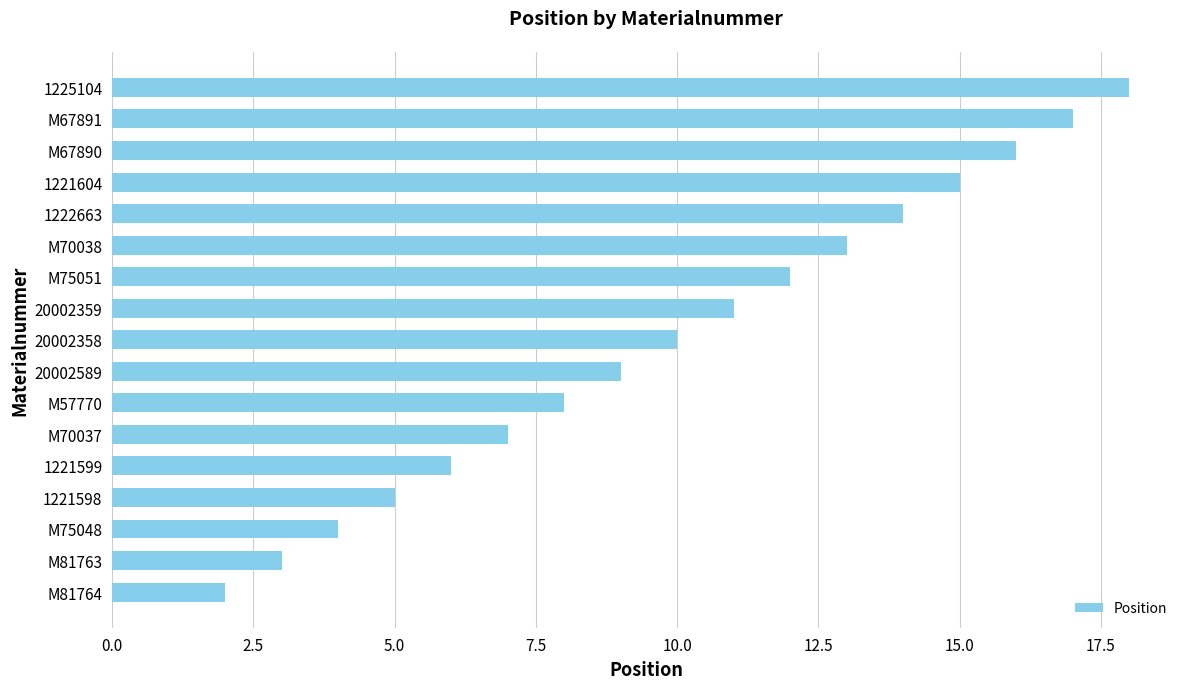

At which label is the value closest to 10?

20002358